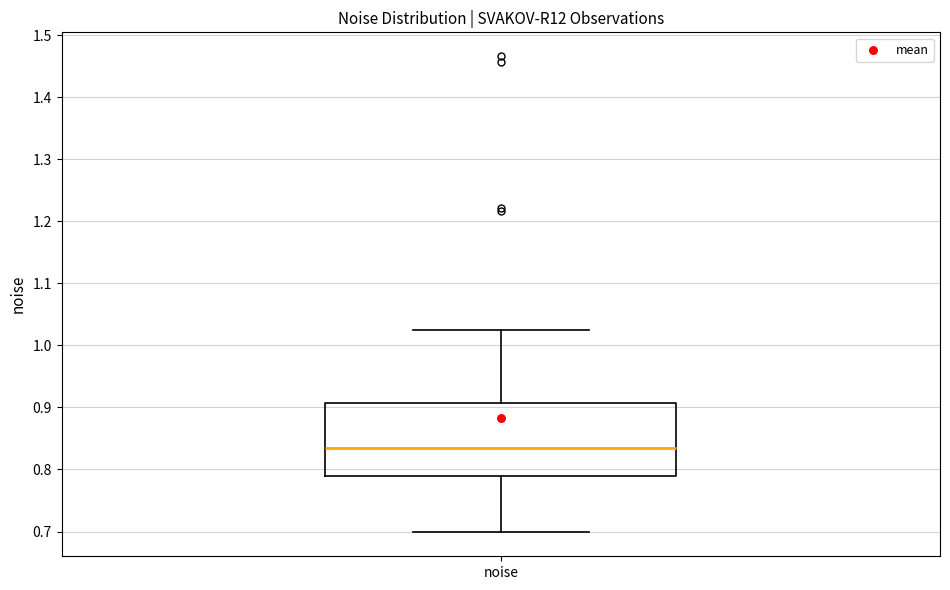

Where is the lower edge of the box for noise on the y-axis? The values are not printed on the chart, so give them approximately, as read against the axis.

0.79